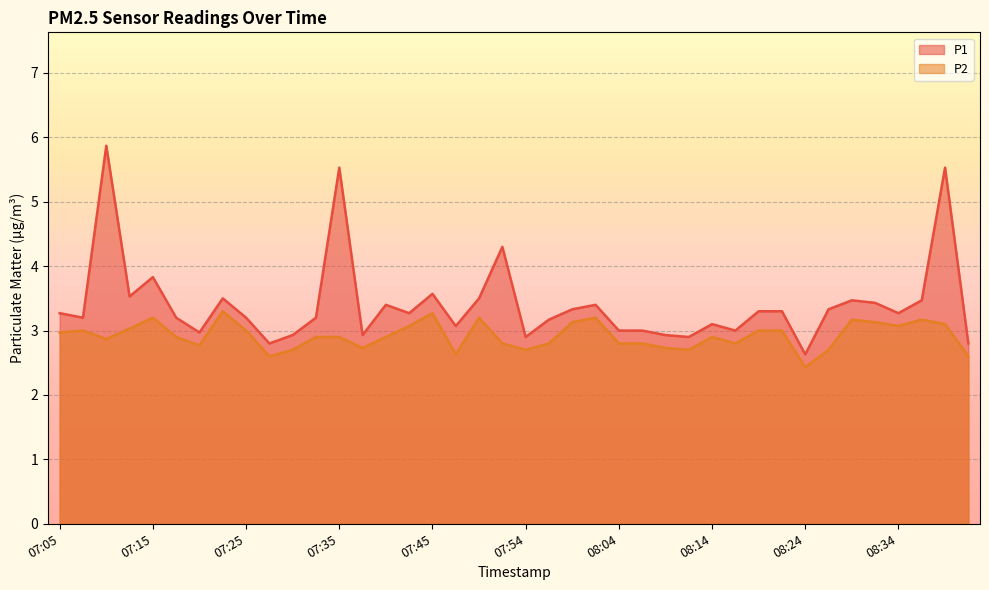

Reading right to left, transcribe all the data shown in this chart.

P1: 2.8	5.5	3.5	3.3	3.4	3.5	3.3	2.6	3.3	3.3	3.0	3.1	2.9	2.9	3.0	3.0	3.4	3.3	3.2	2.9	4.3	3.5	3.1	3.6	3.3	3.4	2.9	5.5	3.2	2.9	2.8	3.2	3.5	3.0	3.2	3.8	3.5	5.9	3.2	3.3
P2: 2.6	3.1	3.2	3.1	3.1	3.2	2.7	2.4	3.0	3.0	2.8	2.9	2.7	2.7	2.8	2.8	3.2	3.1	2.8	2.7	2.8	3.2	2.6	3.3	3.1	2.9	2.7	2.9	2.9	2.7	2.6	3.0	3.3	2.8	2.9	3.2	3.0	2.9	3.0	3.0